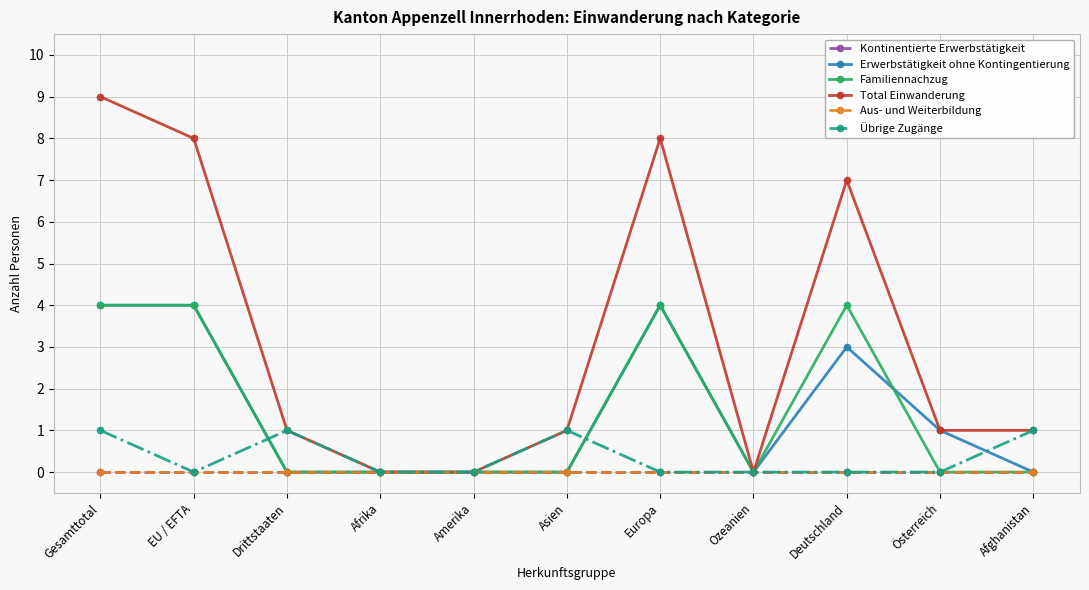

True or false: Aus- und Weiterbildung has more than 0 interior local peaks.

False